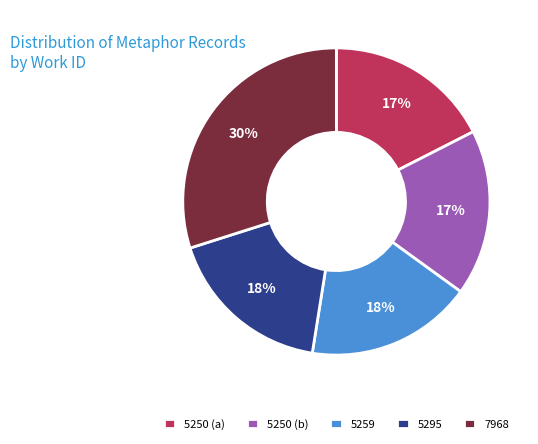

Is 5250 (a) the majority of the pie?

No